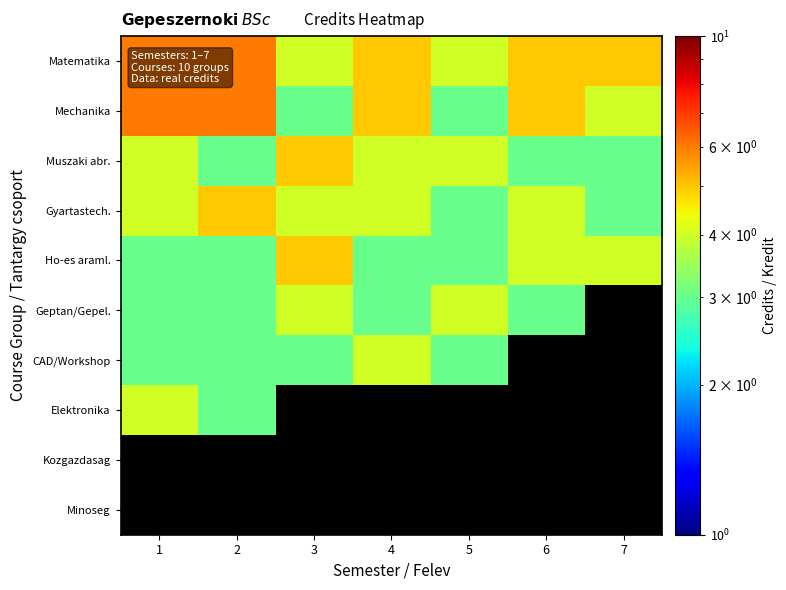

What is the total value across all series at 1?

33